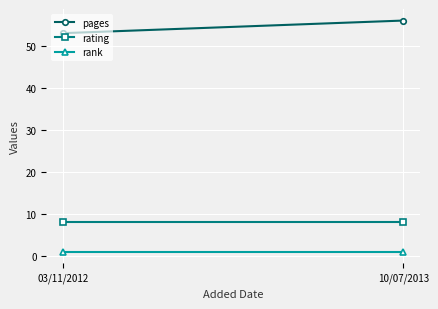

What is the spread (max minus min) of values at 10/07/2013?

55